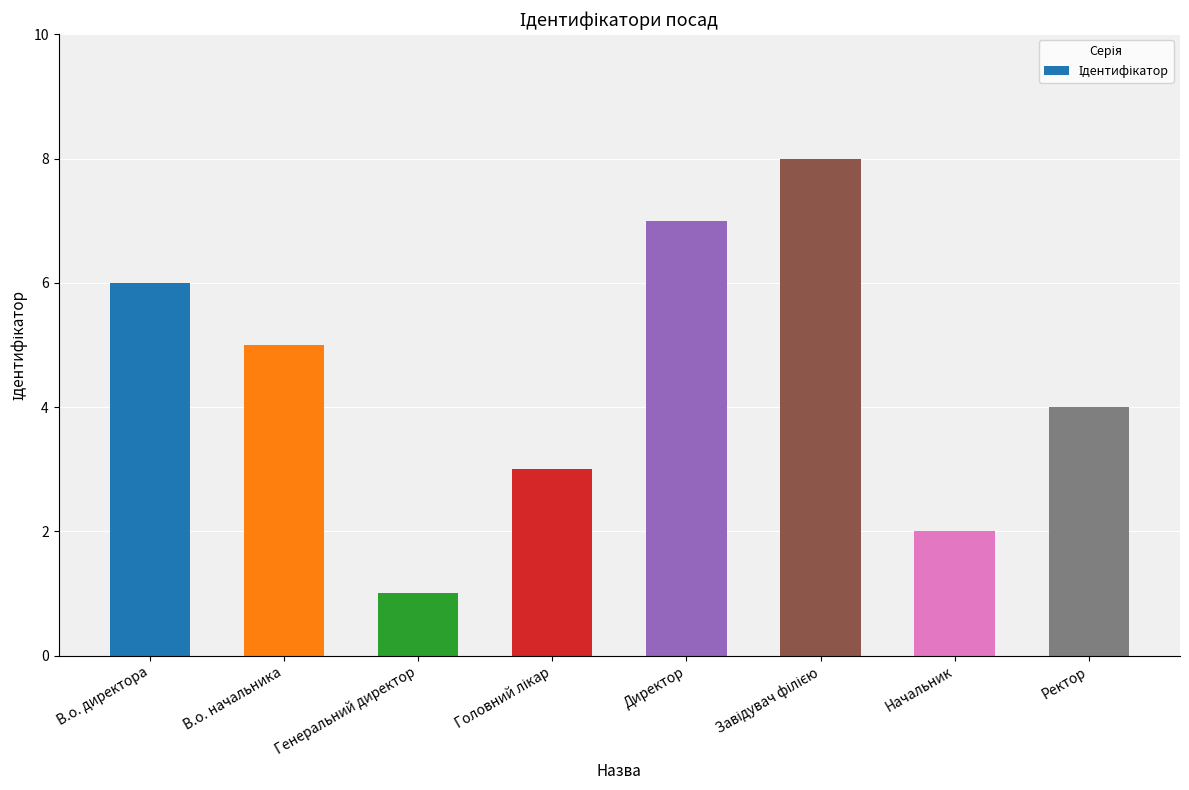

Reading left to right, transcribe all the data shown in this chart.

6	5	1	3	7	8	2	4